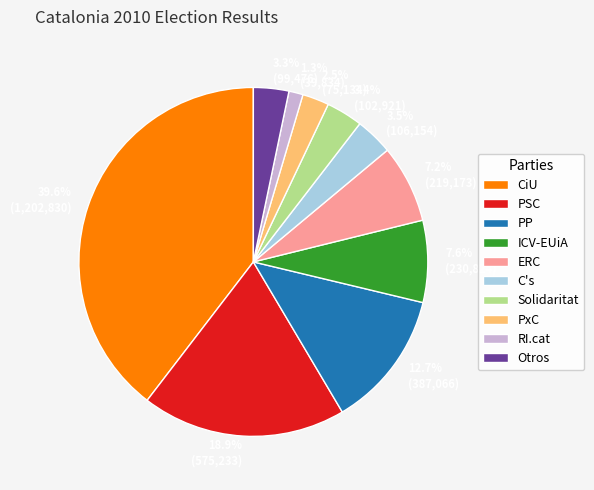

Between Otros and PSC, which is larger?

PSC